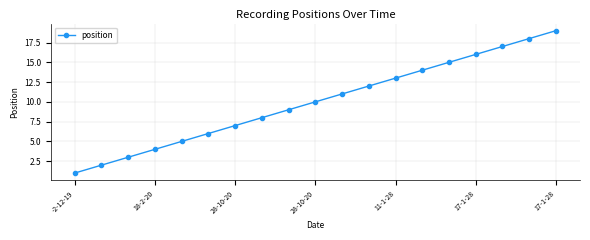

What is the average value?

10